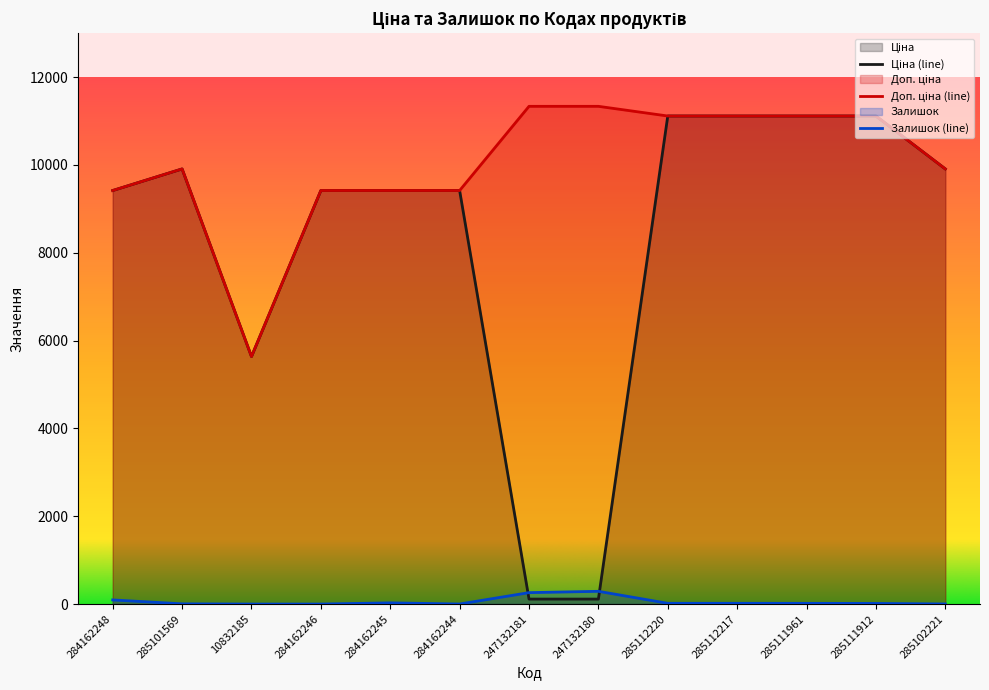

True or false: Доп. ціна and Ціна cross at least once.

False